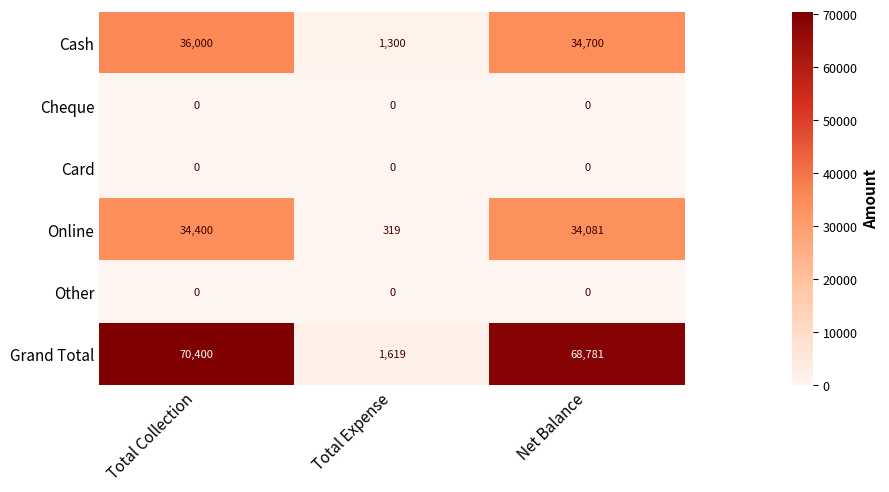

What value does the Online series have at Total Expense, to the nearest 50?

300